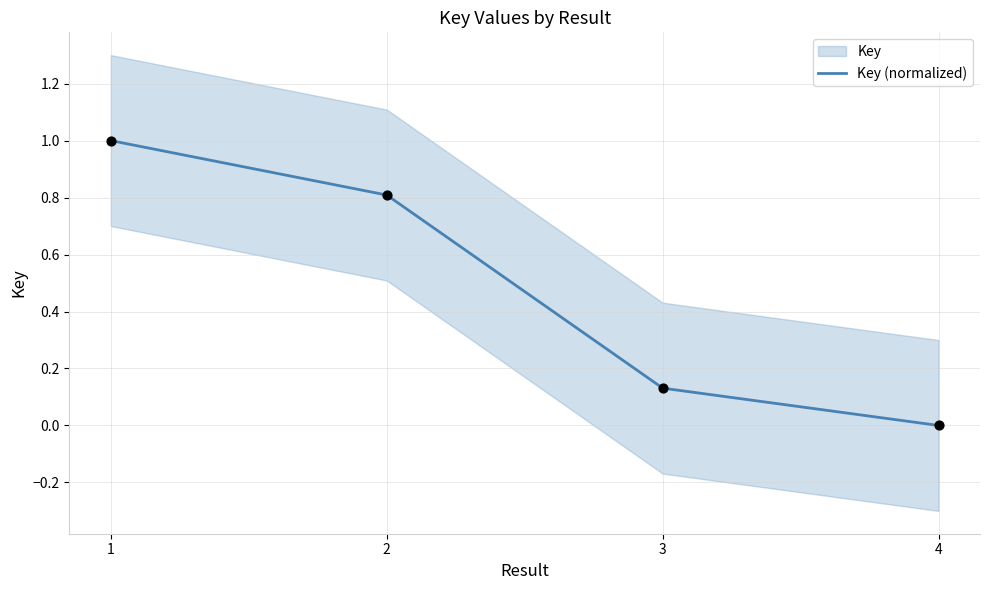

What is the change in value from 3 to 4?

-0.1